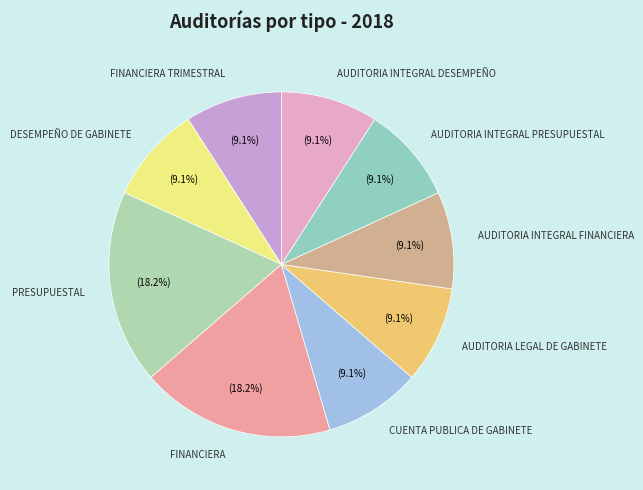

Which category has the biggest portion of the pie?

PRESUPUESTAL